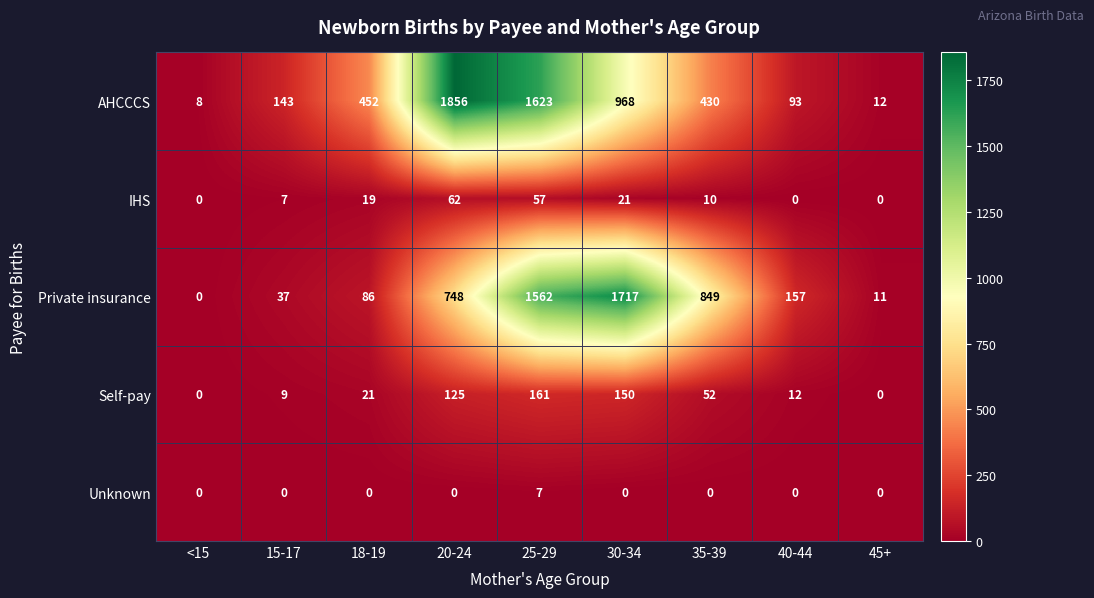

At which label is IHS closest to 31?

30-34